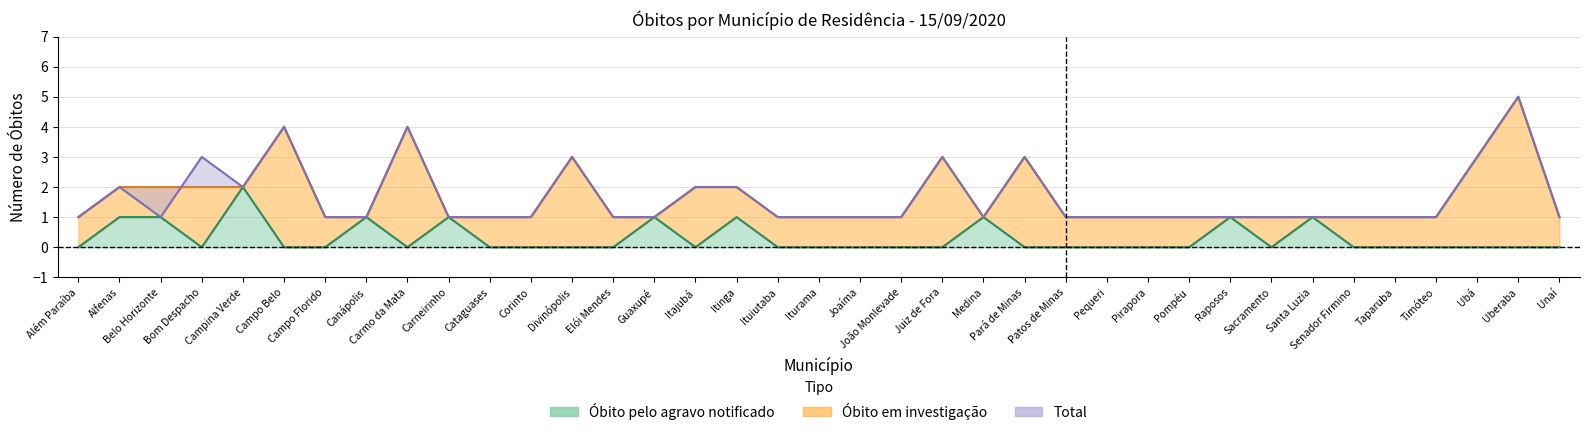

What position from the right is Bom Despacho?

34